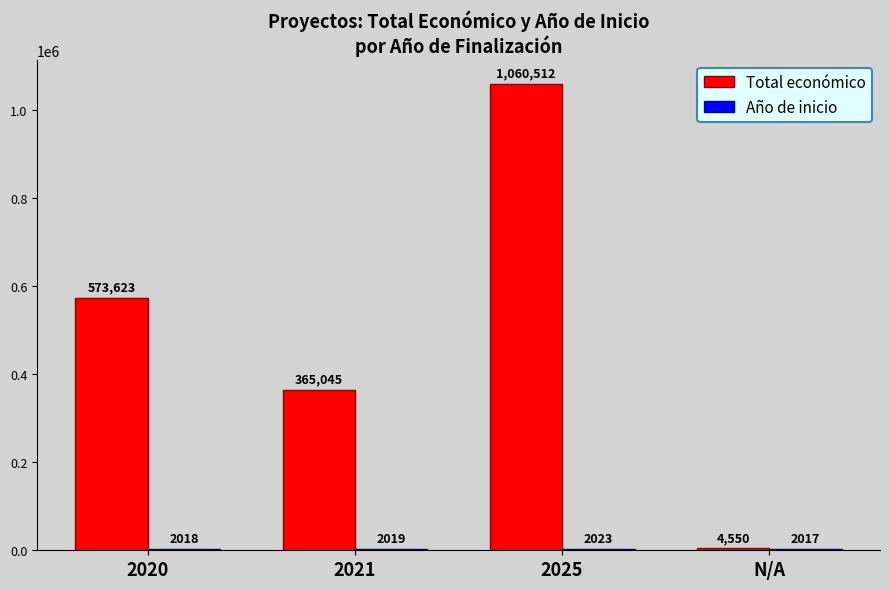

Does the chart contain stacked bars?

No